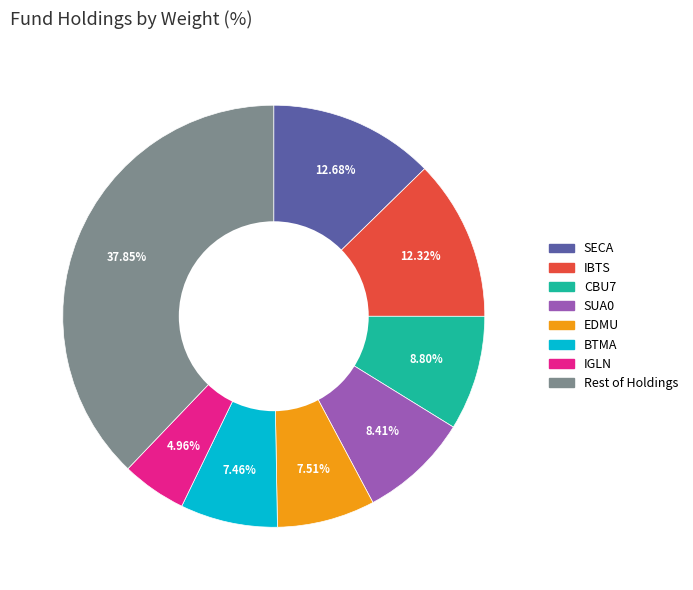

Does any single category account for the majority?

No